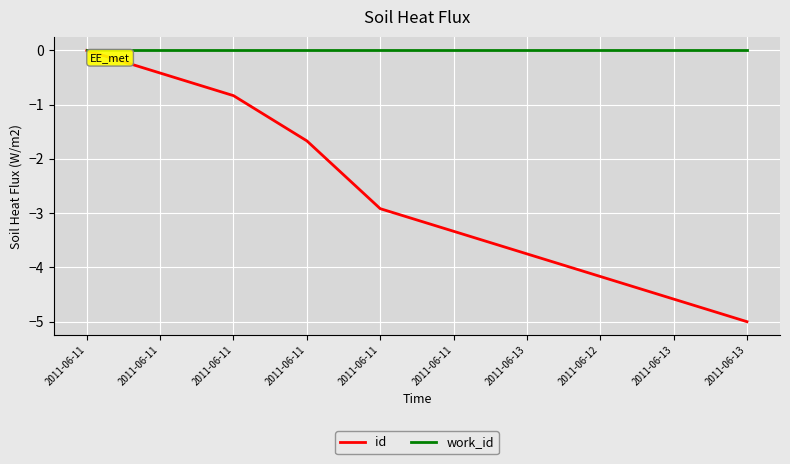

How many lines are shown in the chart?

2